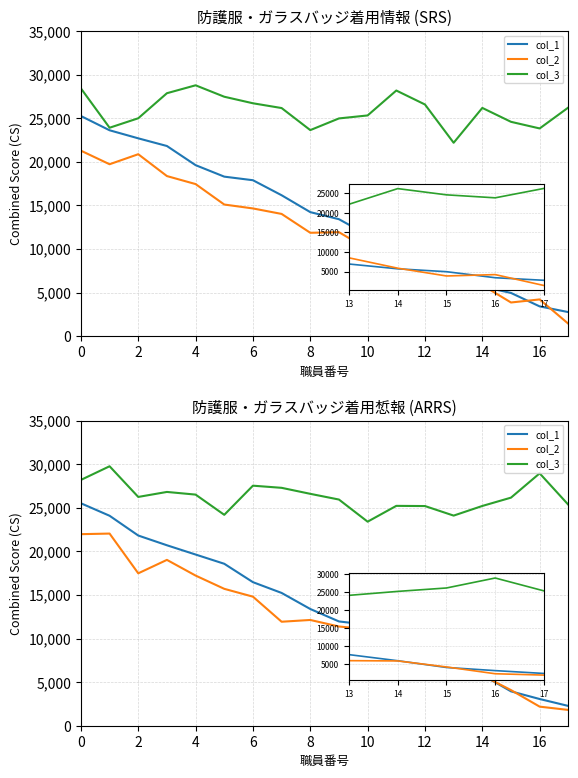

How many values in the col_2 series exceed 11927?

9